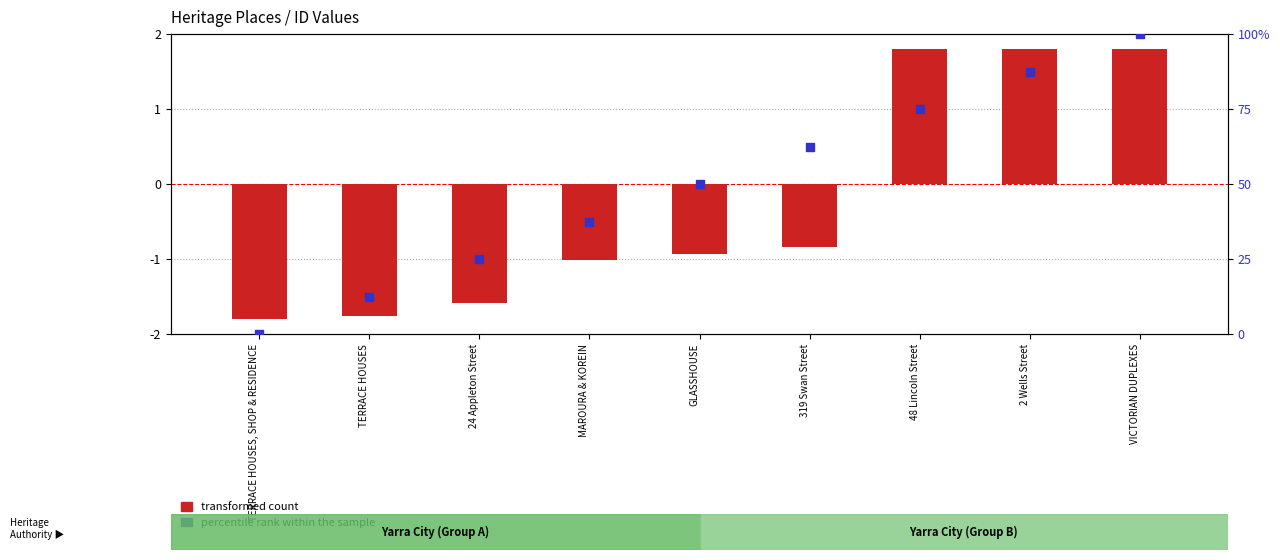

Which series contains the highest Y value?

percentile rank within the sample